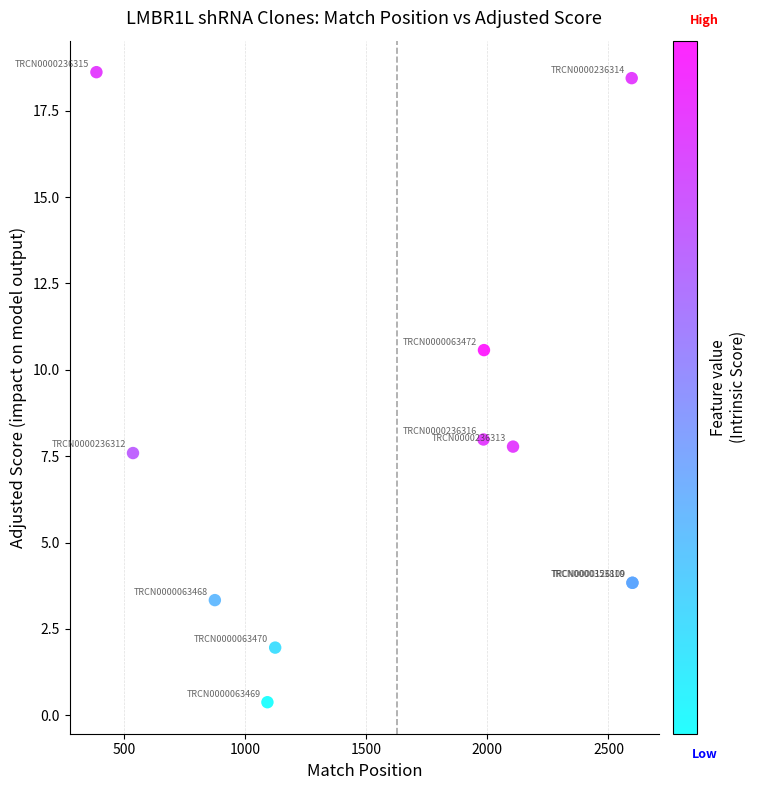

What Y value in the scatter plot is closest to 9?

8.0